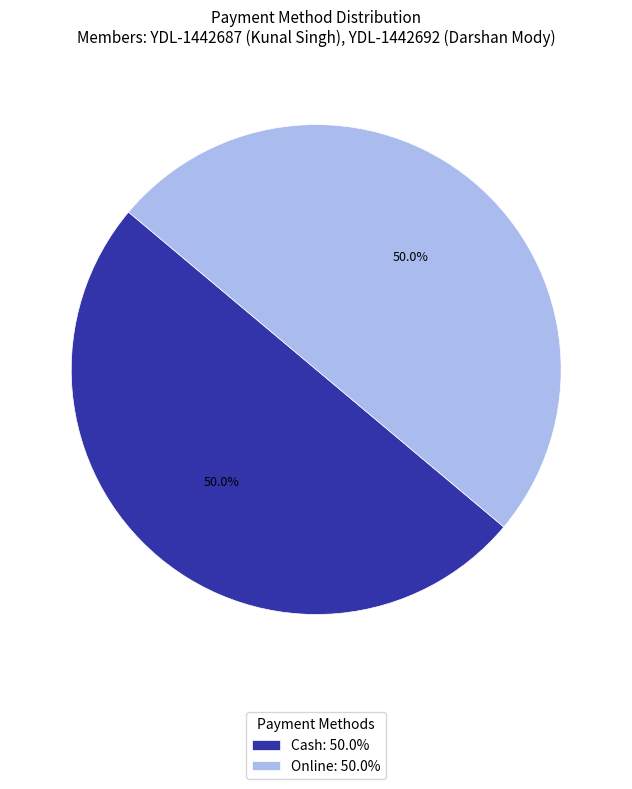

Combined, what portion of the pie is Cash: 50.0% and Online: 50.0%?

100.0%